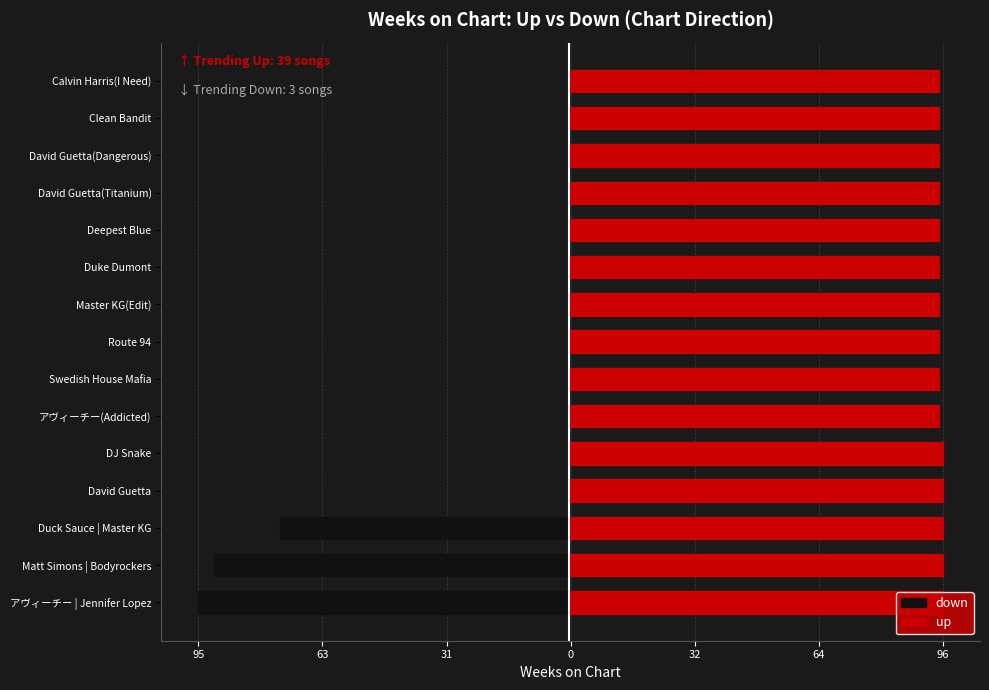

Rank the series by their maximum value, from lowest to highest.

down, up